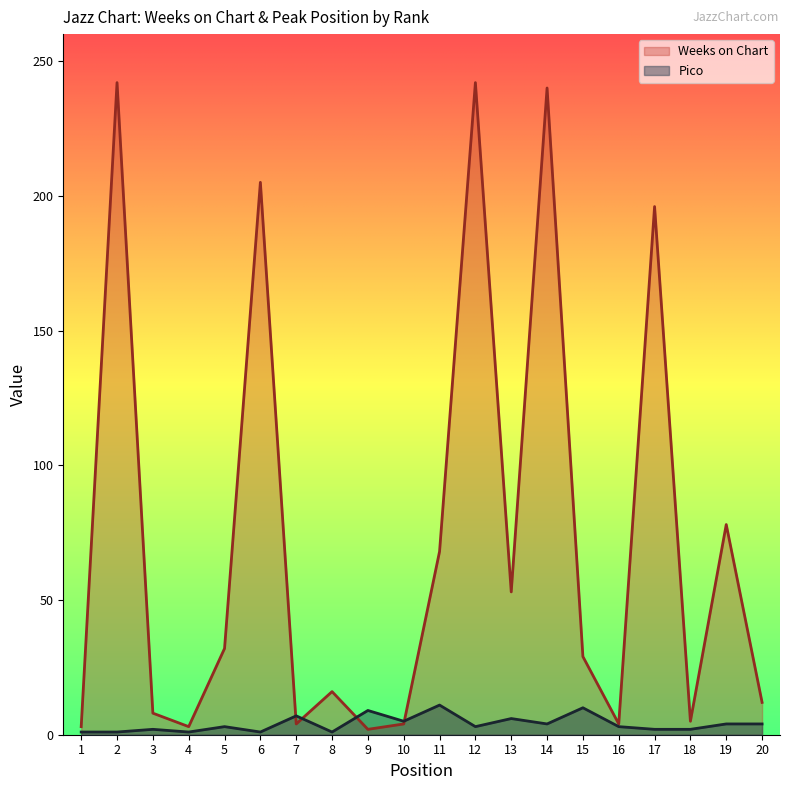

Between which two adjacent categories do Weeks on Chart and Pico first intersect?

6 and 7